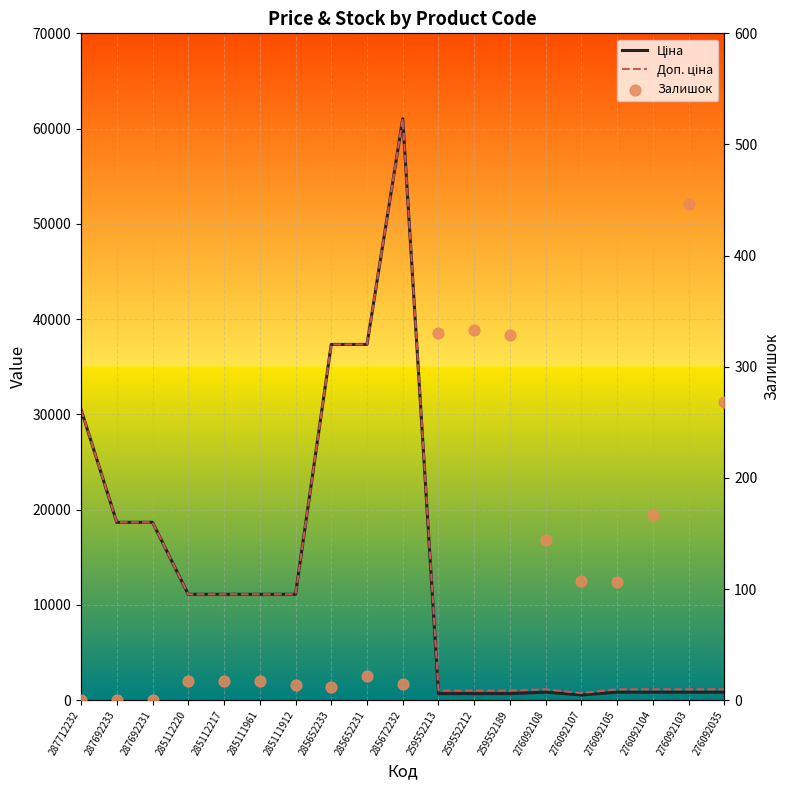

At which category is the sum across all series the highest?

285672232